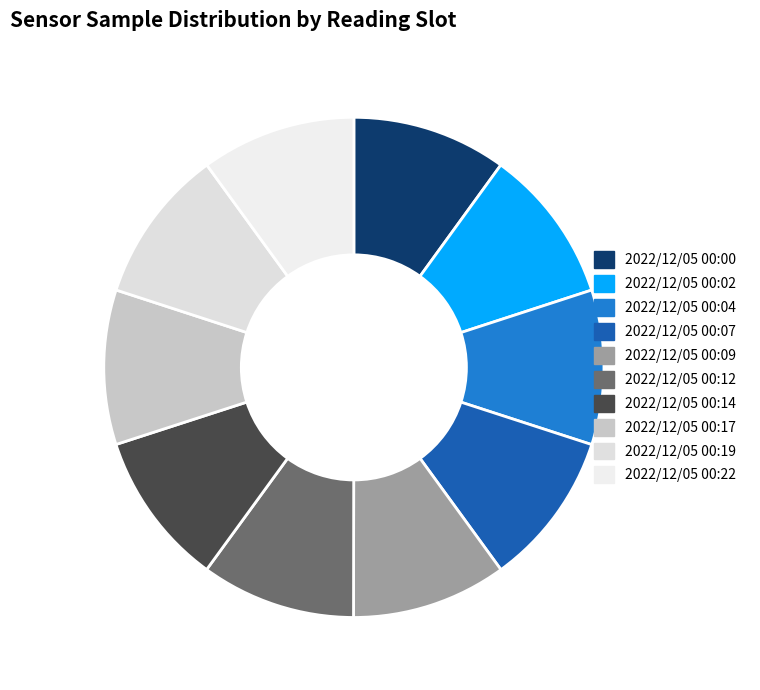

How many segments does this pie chart have?

10